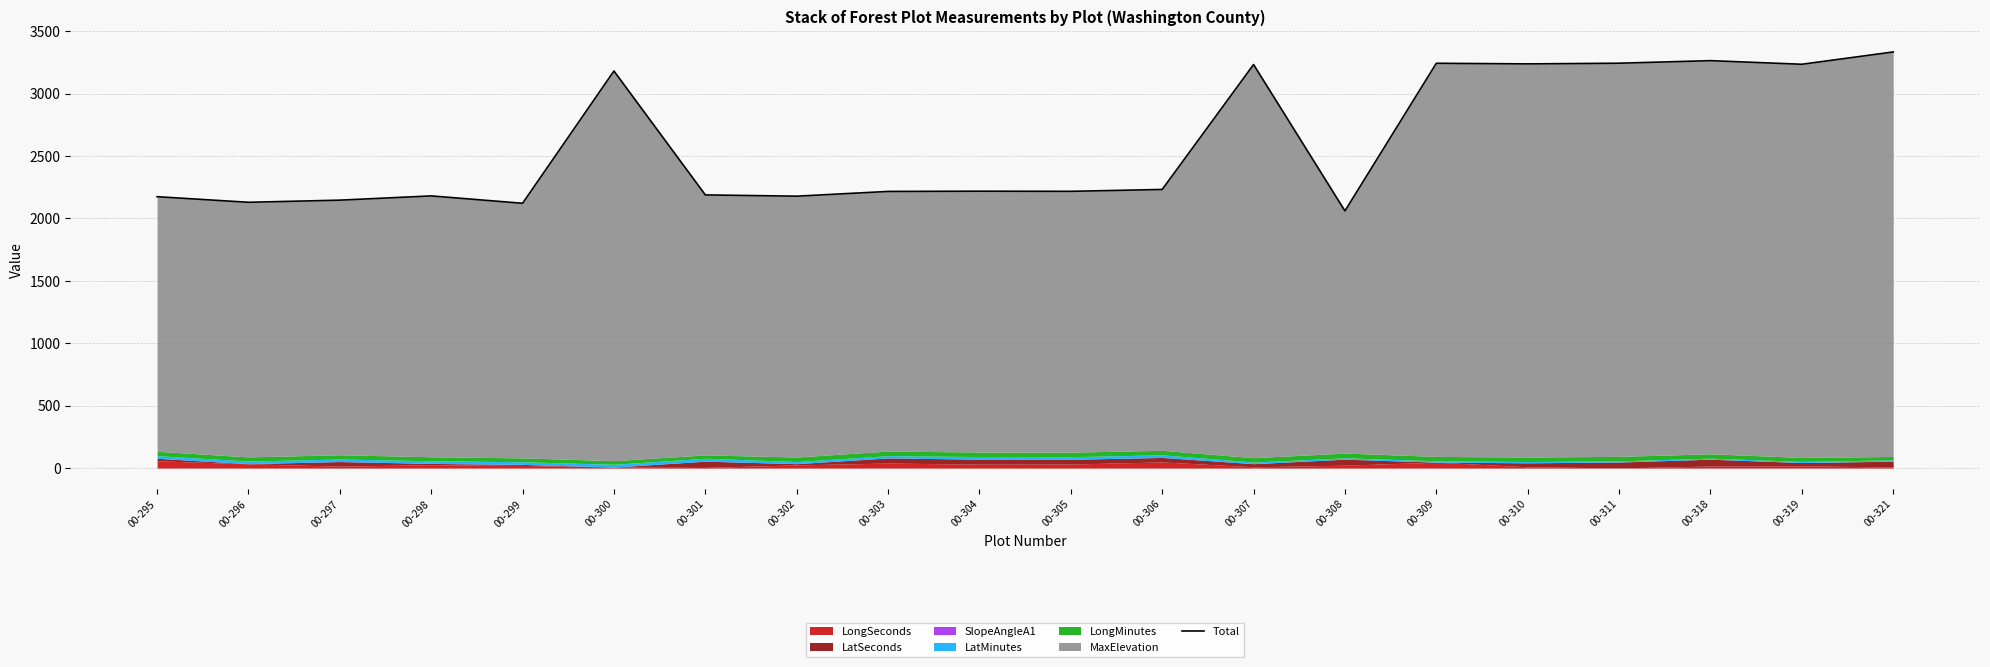

What is the difference between the maximum and minimum values?

1273.6